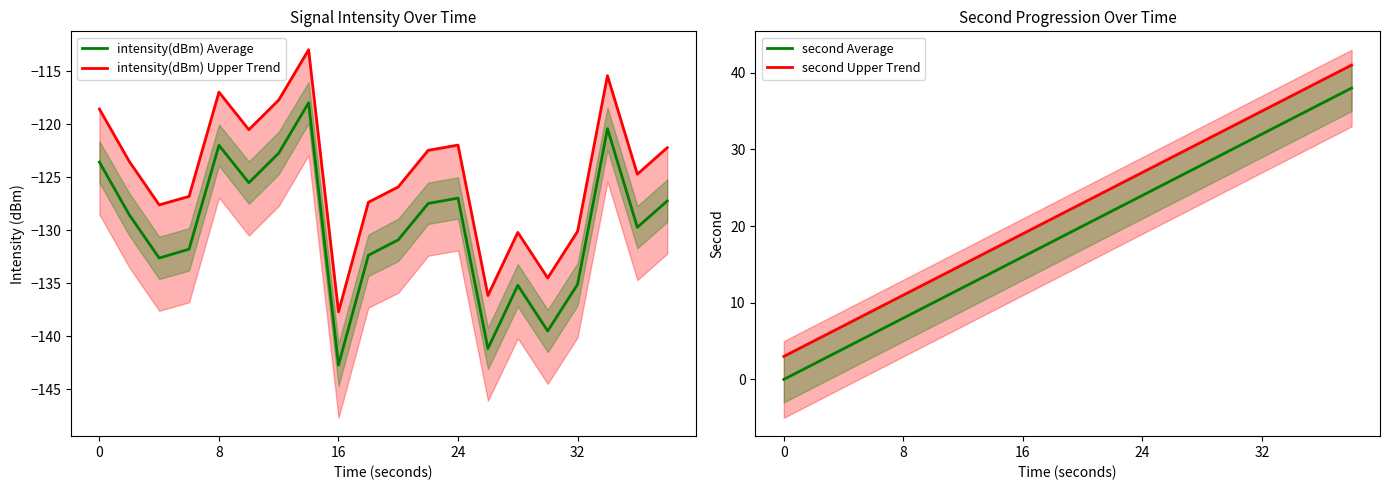

What is the lowest value of the intensity(dBm) Upper Trend series?

-137.7